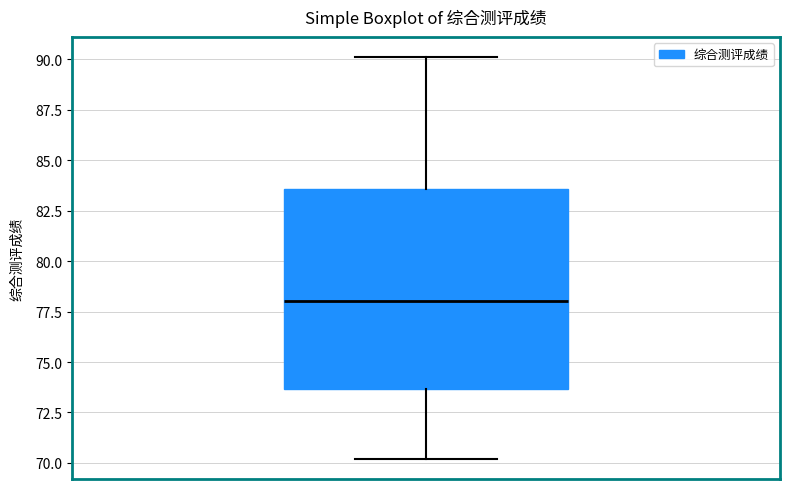

Read this box plot against the y-axis: the position of the median line, the range covered by the box, and the ends of both whiskers. The values are not printed on the chart, so give them approximately, as read against the axis.

median 78.0, box 73.5 to 83.5, whiskers 70.0 to 90.0